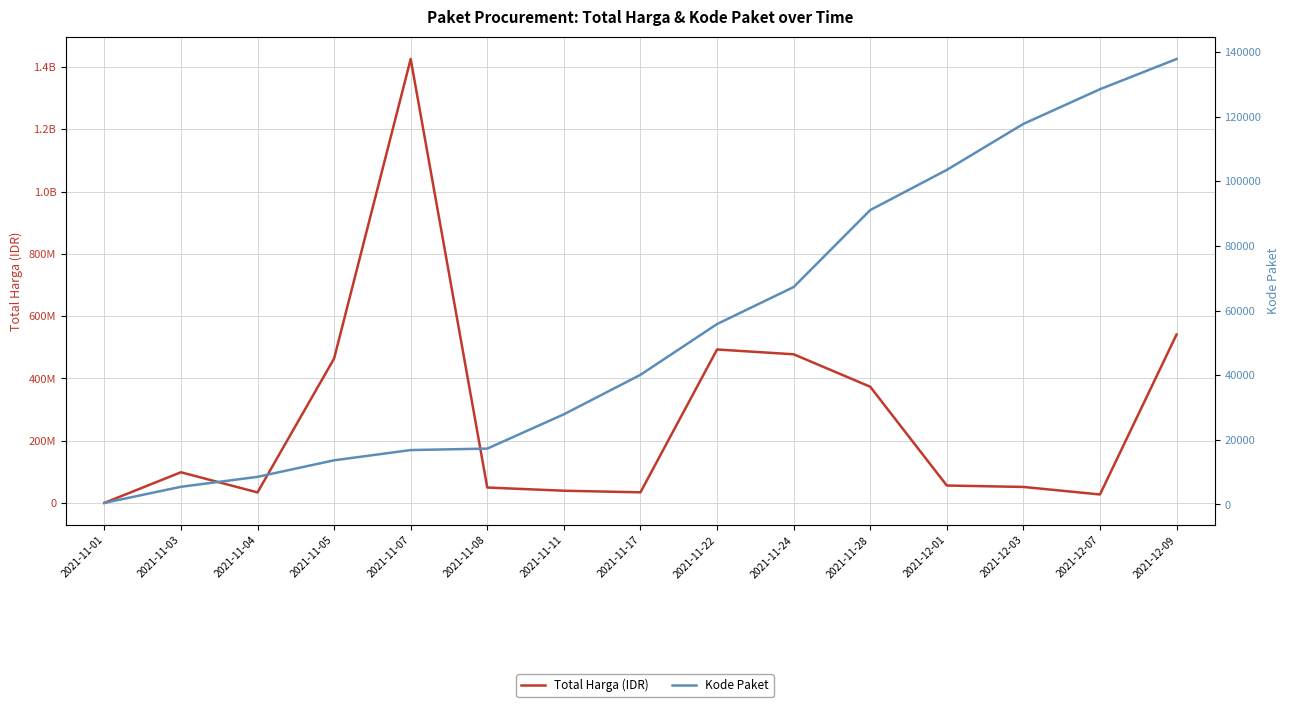

What position from the left is 2021-11-03?

2